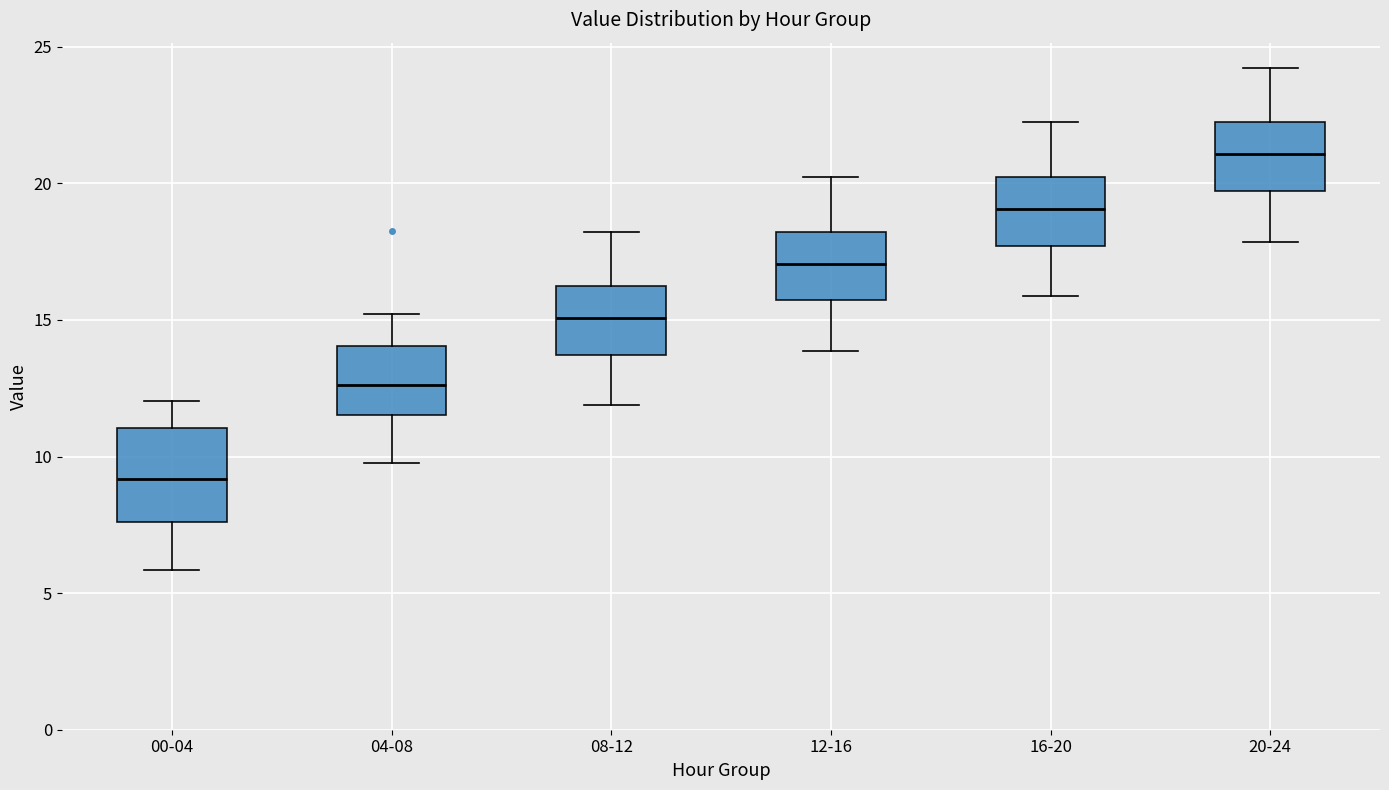

Reading left to right, transcribe this box plot: for each box, give where its median line is, the range the box spans, and where its two whiskers end, as read against the y-axis. The values are not printed on the chart, so give them approximately, as read against the axis.

00-04: median 9.0, box 7.5 to 11.0, whiskers 6.0 to 12.0
04-08: median 12.5, box 11.5 to 14.0, whiskers 10.0 to 15.0
08-12: median 15.0, box 13.5 to 16.0, whiskers 12.0 to 18.0
12-16: median 17.0, box 15.5 to 18.0, whiskers 14.0 to 20.0
16-20: median 19.0, box 17.5 to 20.0, whiskers 16.0 to 22.0
20-24: median 21.0, box 19.5 to 22.0, whiskers 18.0 to 24.0